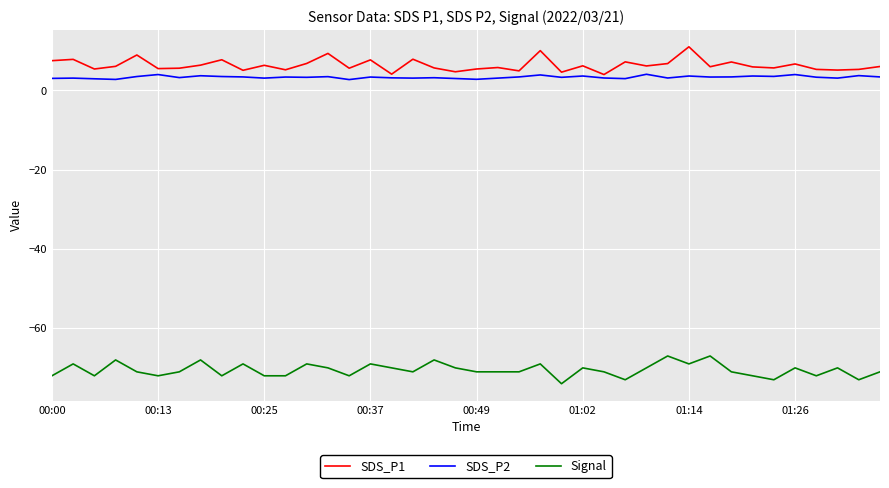

List the series in order of their peak value, highest first.

SDS_P1, SDS_P2, Signal